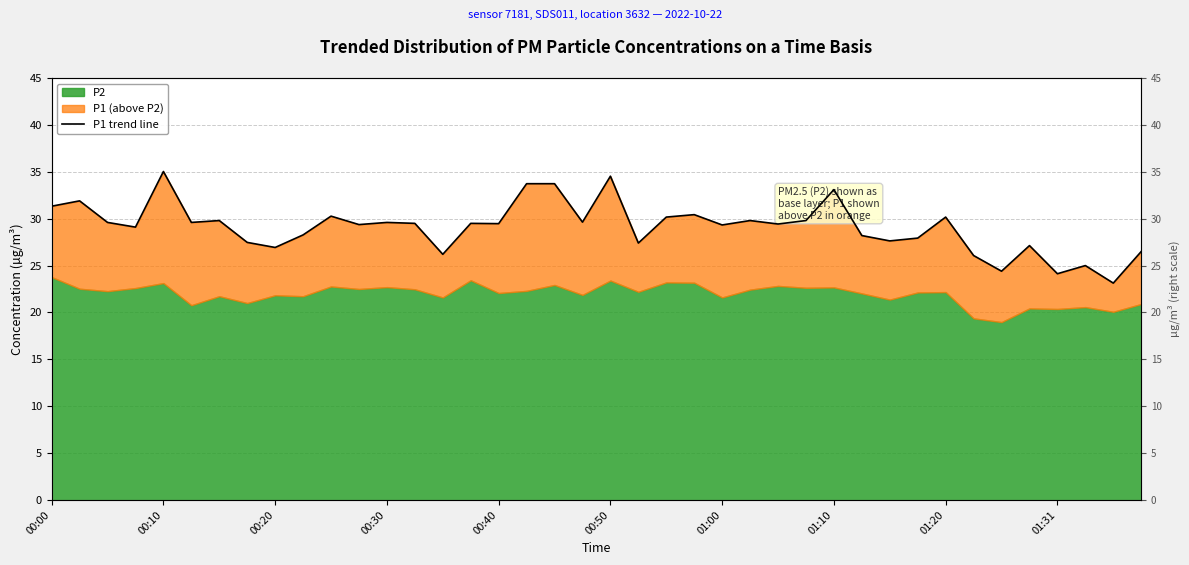

What position from the right is 27?

13